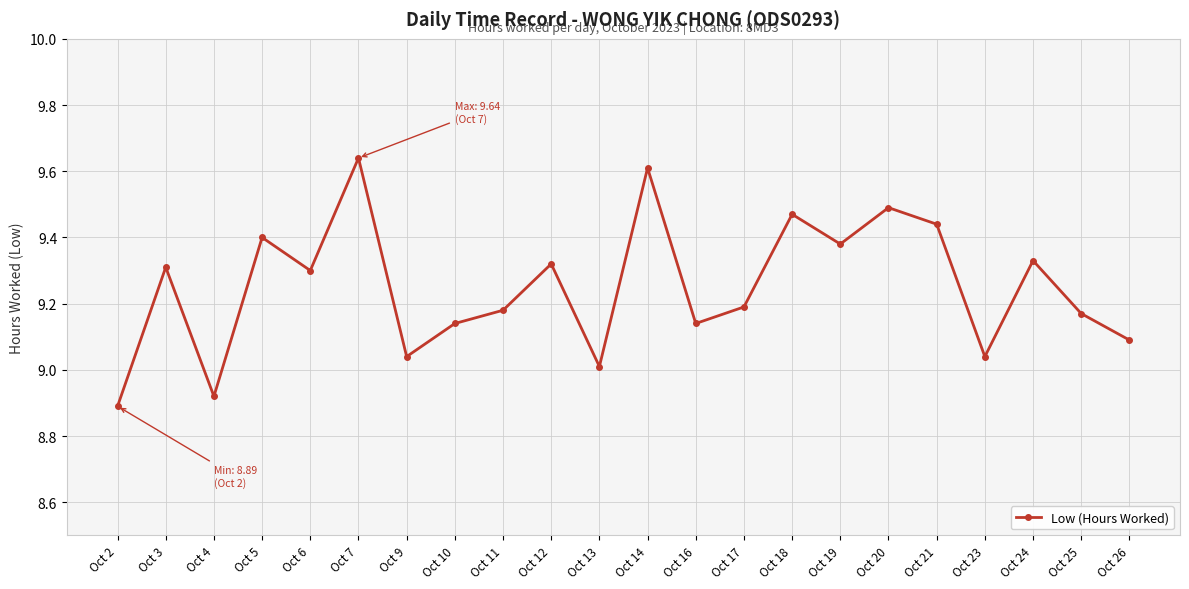

How many distinct data groups are displayed?

1